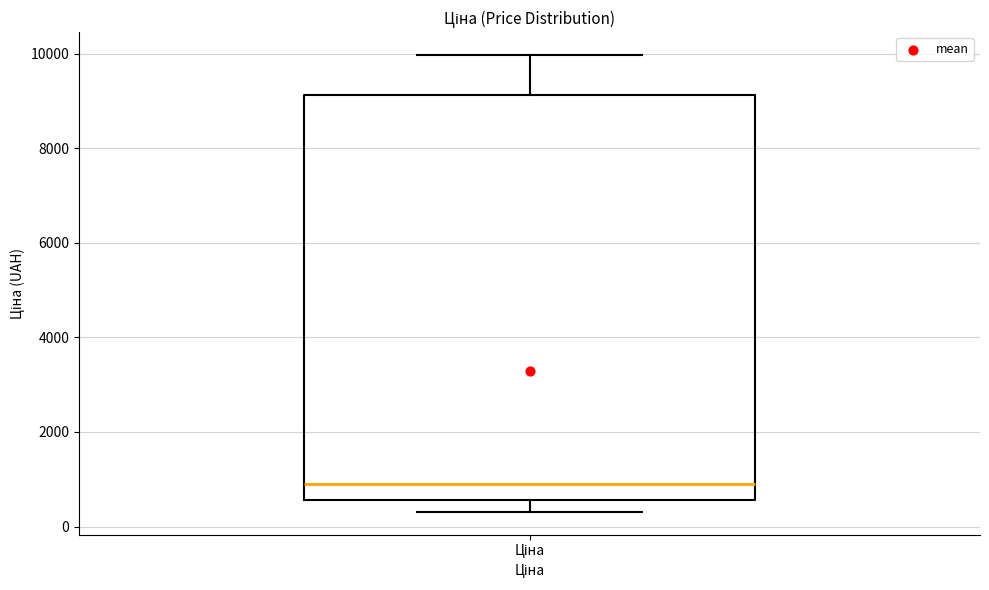

Where is the lower edge of the box for Ціна on the y-axis? The values are not printed on the chart, so give them approximately, as read against the axis.

600